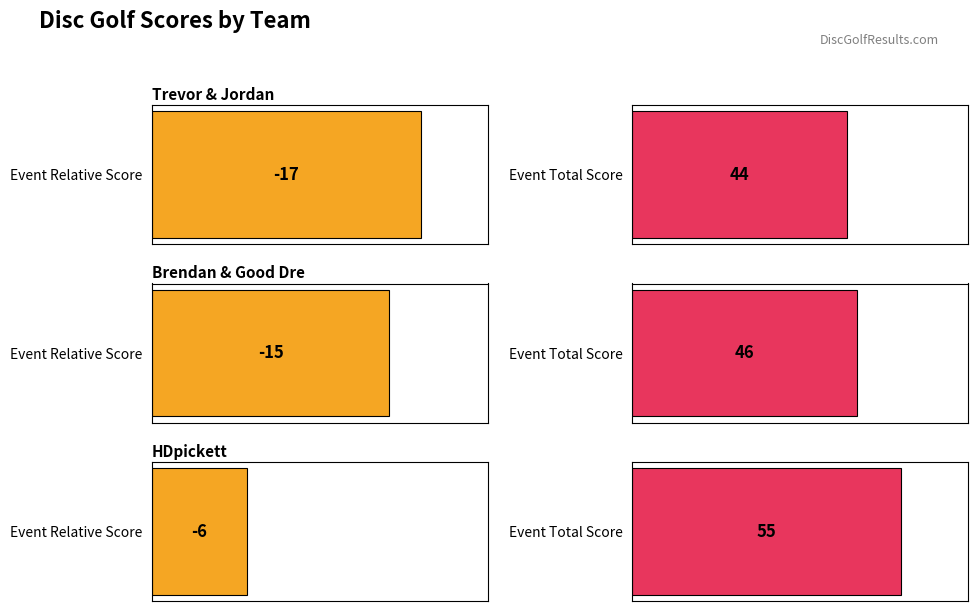

What is the lowest value of the round_total_score series?

44